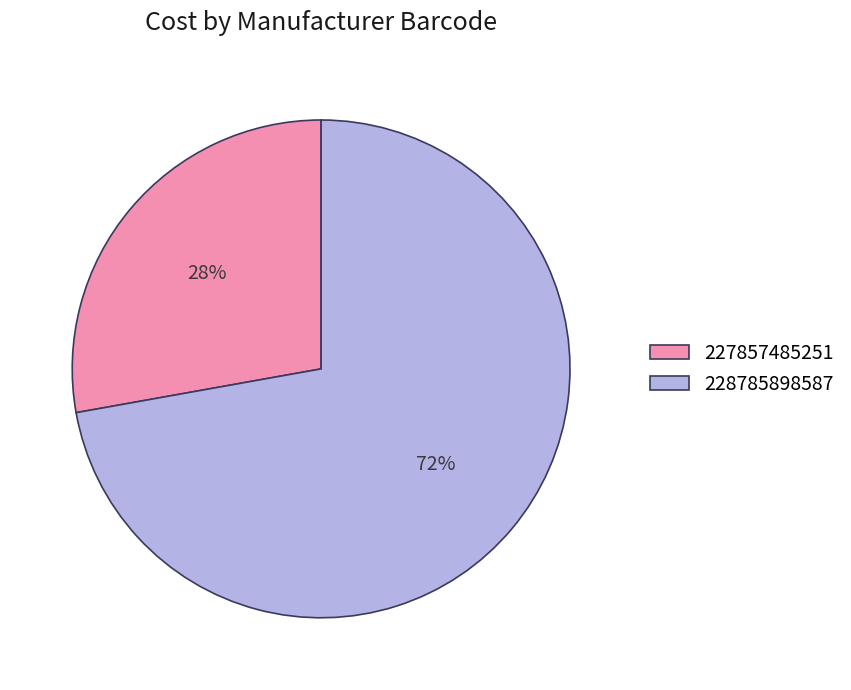

To the nearest percent, what is the combined percentage of 227857485251 and 228785898587?

100%